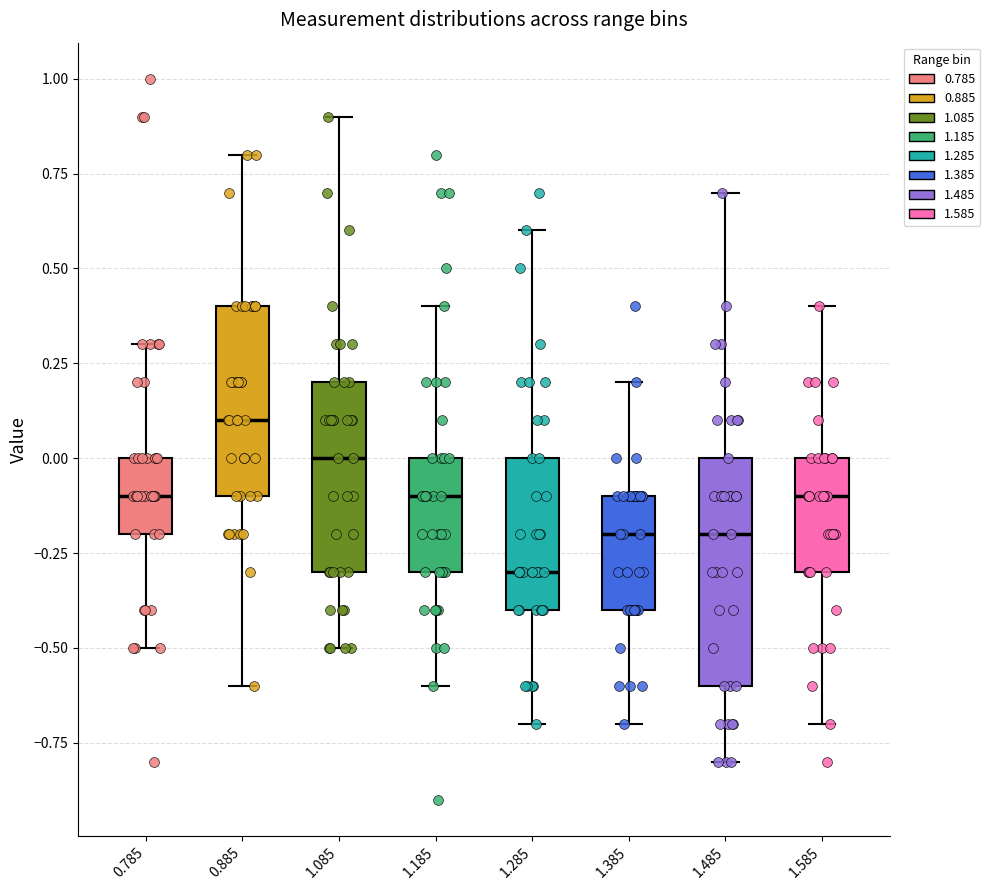

Reading left to right, read every box against the y-axis: the position of its median line, the range the box covers, and the ends of its whiskers. The values are not printed on the chart, so give them approximately, as read against the axis.

0.785: median -0.1, box -0.2 to 0.0, whiskers -0.5 to 0.3
0.885: median 0.1, box -0.1 to 0.4, whiskers -0.6 to 0.8
1.085: median 0.0, box -0.3 to 0.2, whiskers -0.5 to 0.9
1.185: median -0.1, box -0.3 to 0.0, whiskers -0.6 to 0.4
1.285: median -0.3, box -0.4 to 0.0, whiskers -0.7 to 0.6
1.385: median -0.2, box -0.4 to -0.1, whiskers -0.7 to 0.2
1.485: median -0.2, box -0.6 to 0.0, whiskers -0.8 to 0.7
1.585: median -0.1, box -0.3 to 0.0, whiskers -0.7 to 0.4